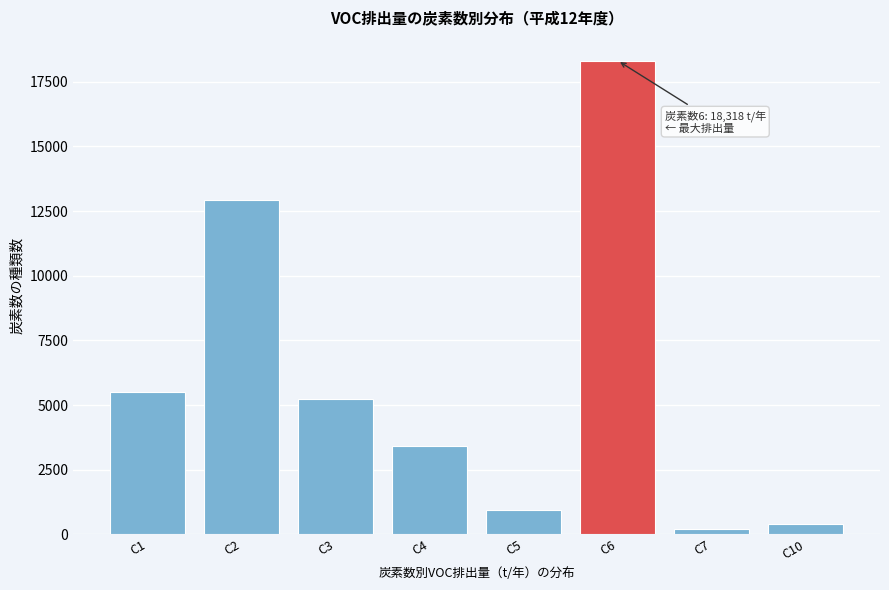

Reading right to left, transcribe all the data shown in this chart.

403.6	202.7	18317.9	953.9	3426.0	5240.9	12919.0	5519.7